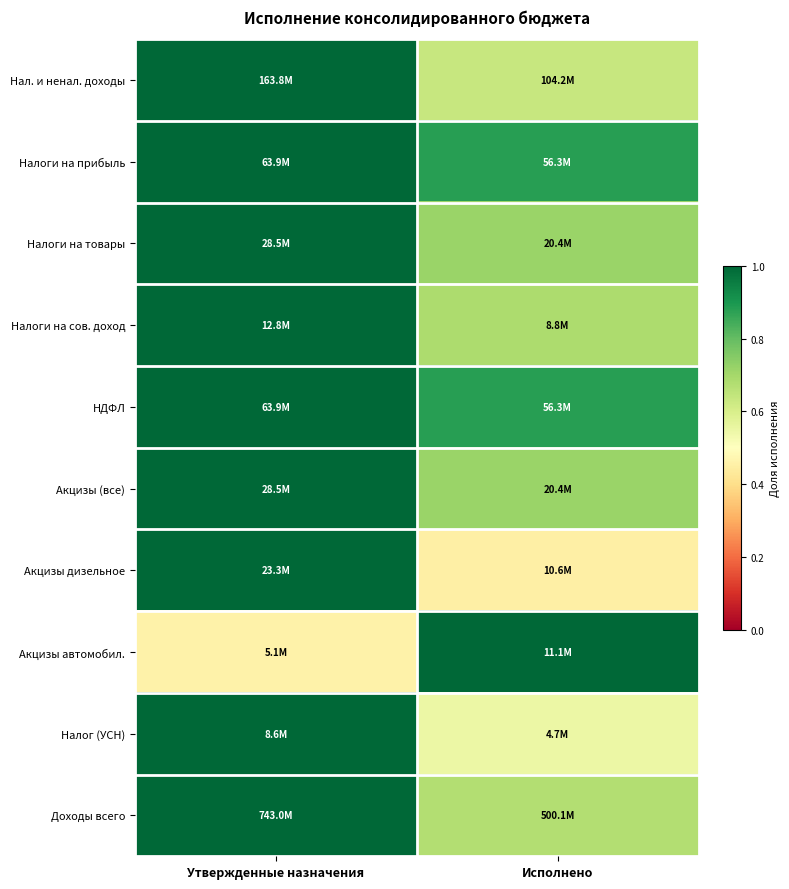

Which has a higher value, Утвержденные назначения or Исполнено?

Утвержденные назначения